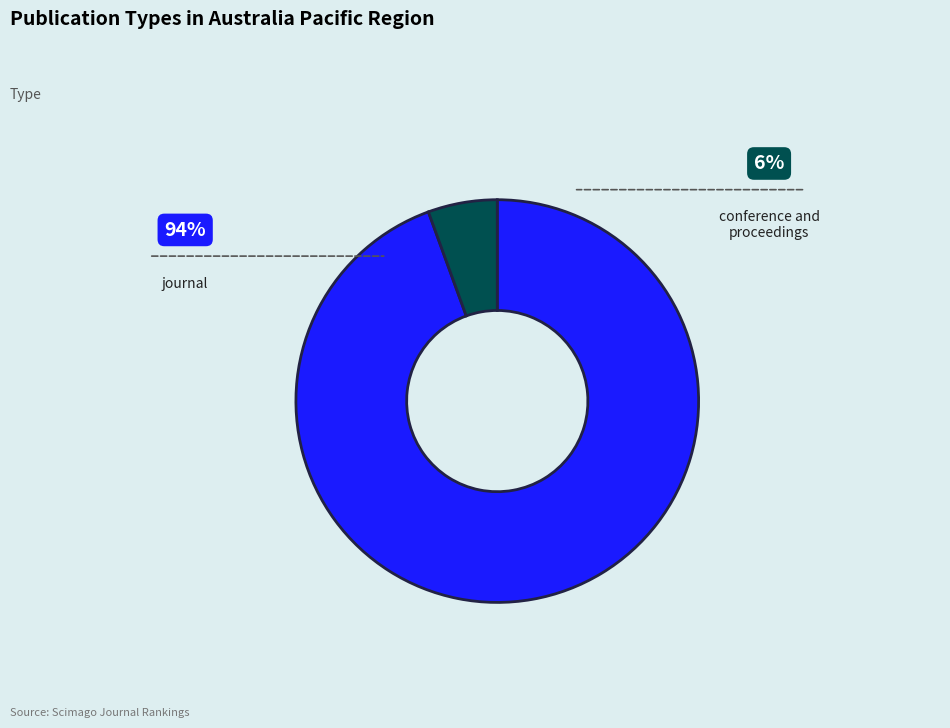

How many segments does this pie chart have?

2